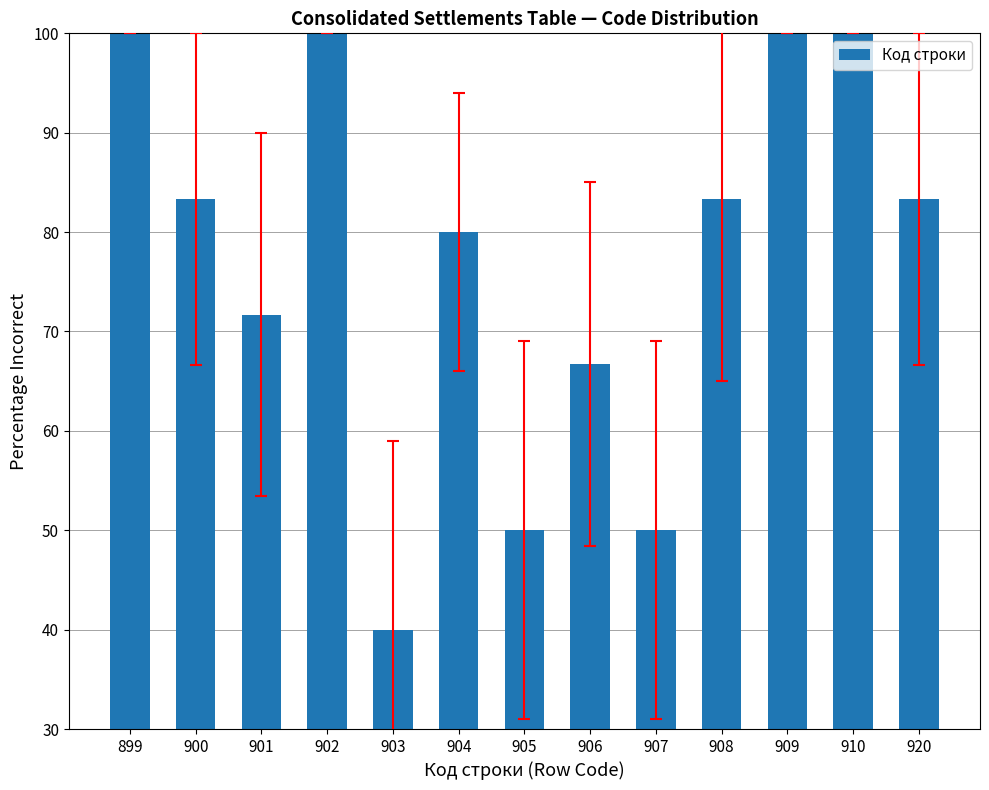

What is the change in value from 903 to 904?

+40.0